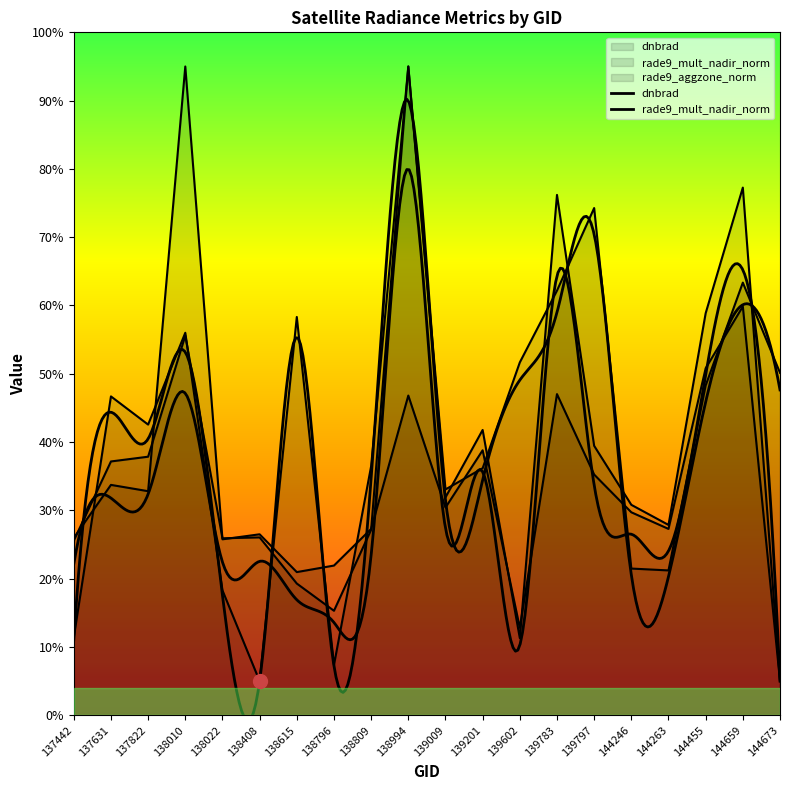

Between 138010 and 144673, which is larger?

138010